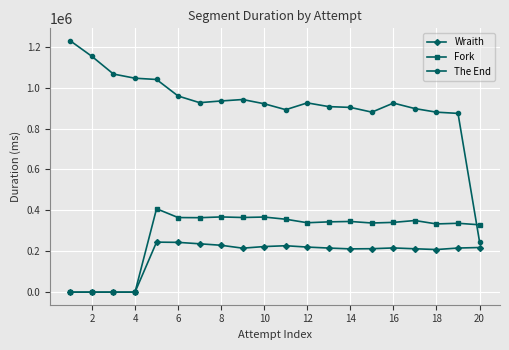

True or false: Wraith and The End intersect in this chart.

False